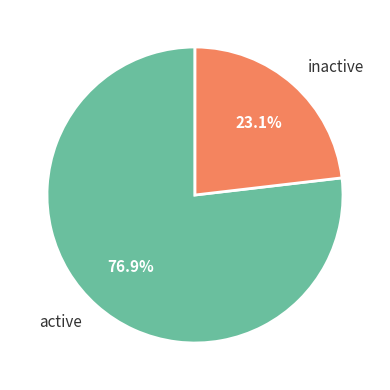

Approximately how many times larger is the value at inactive compared to active?

0.3